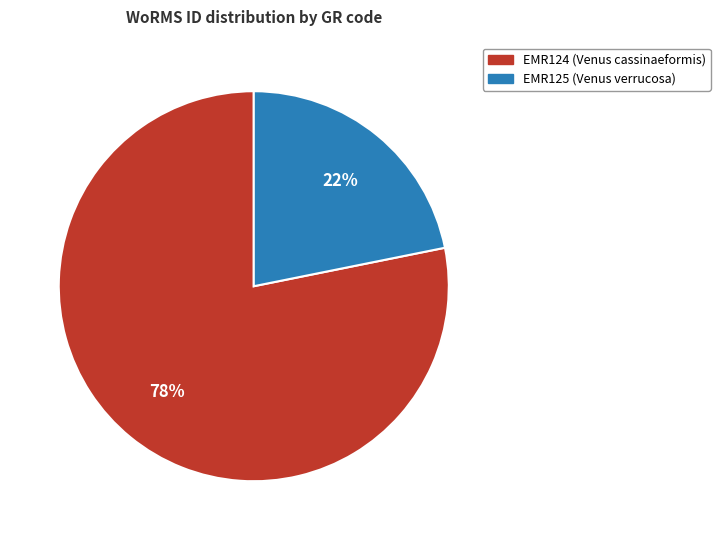

To the nearest percent, what is the difference between the EMR125 and EMR124 slice percentages?

56%